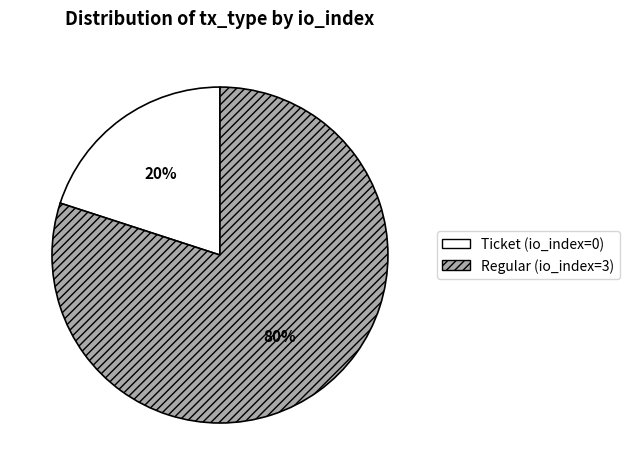

To the nearest percent, what is the average slice percentage?

50%